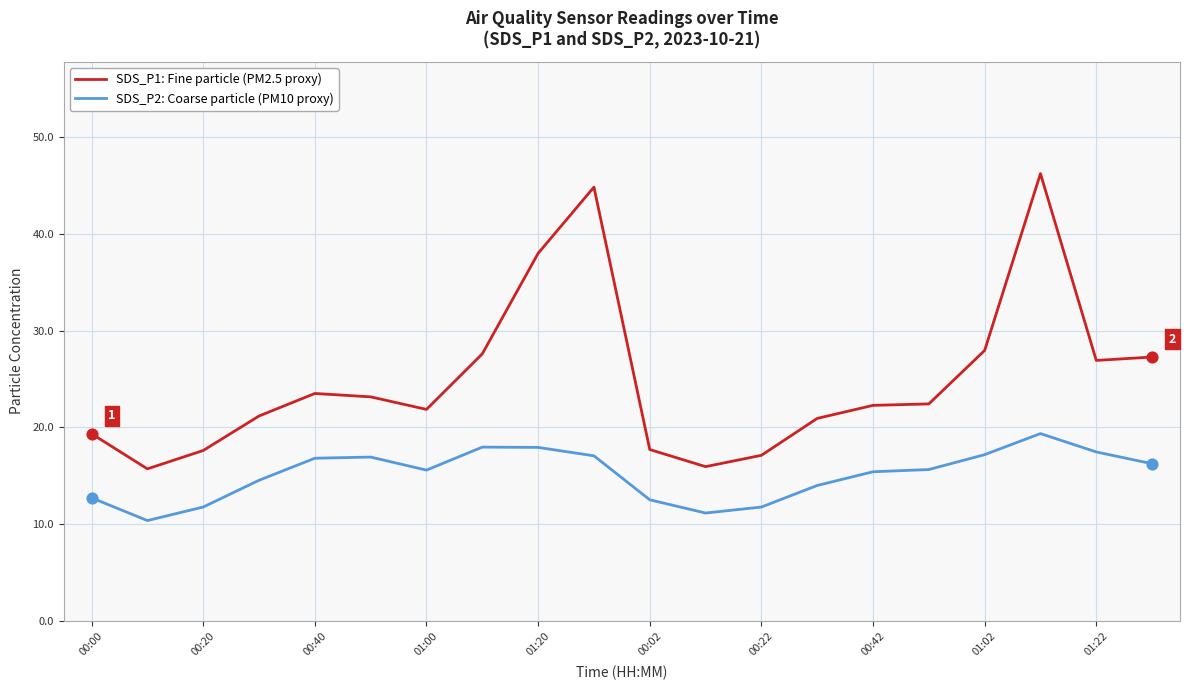

What are all the series names shown in the legend?

SDS_P1: Fine particle (PM2.5 proxy), SDS_P2: Coarse particle (PM10 proxy)